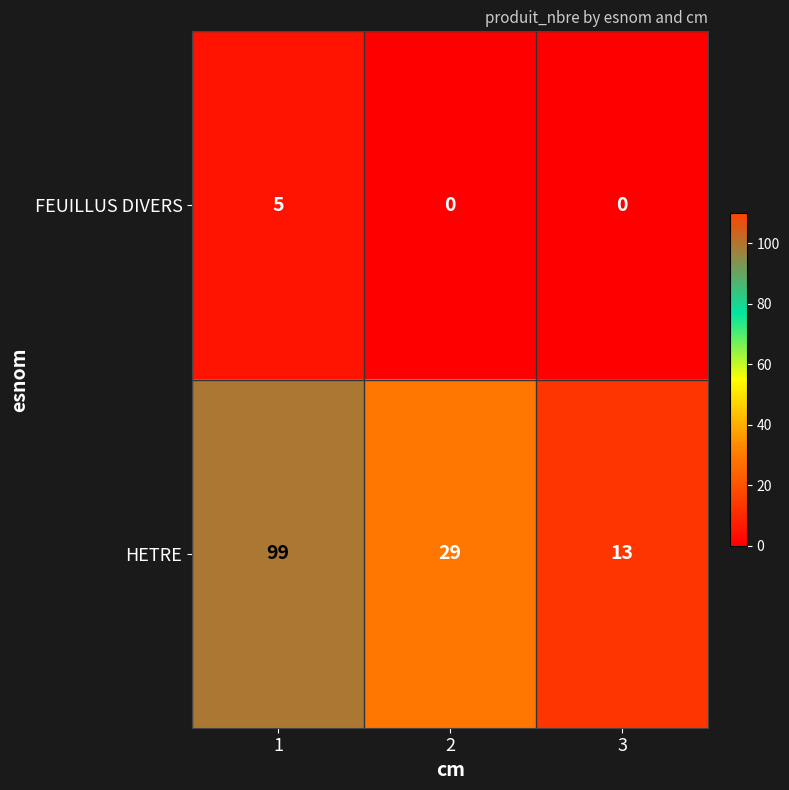

Reading left to right, list all the values displayed in this chart.

FEUILLUS DIVERS: 1=5	2=0	3=0
HETRE: 1=99	2=29	3=13